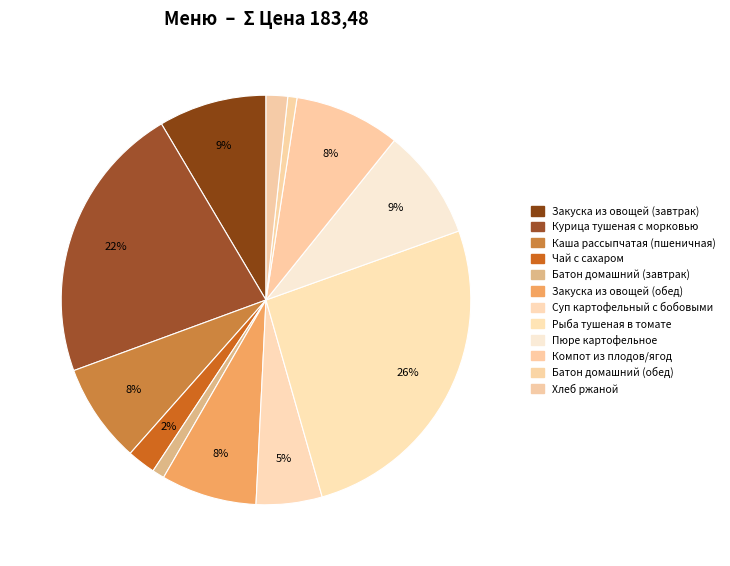

Count the number of slices in the pie.

12